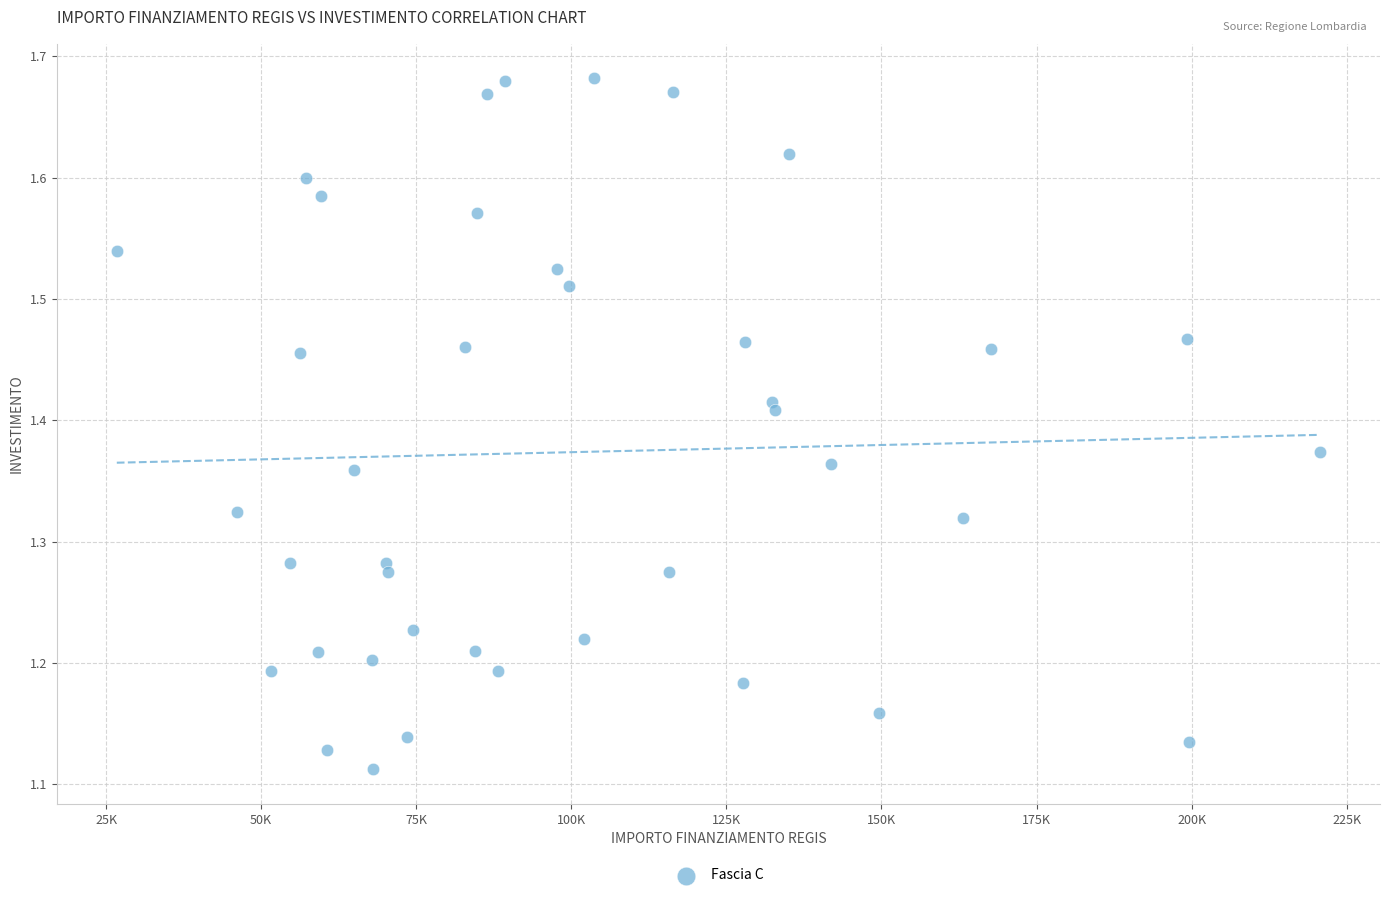

What is the range of Y values (max minus min)?

0.6